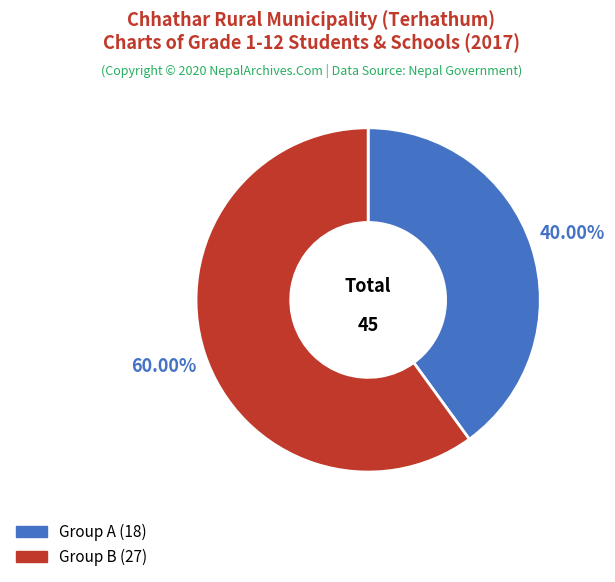

Does any single category account for the majority?

Yes